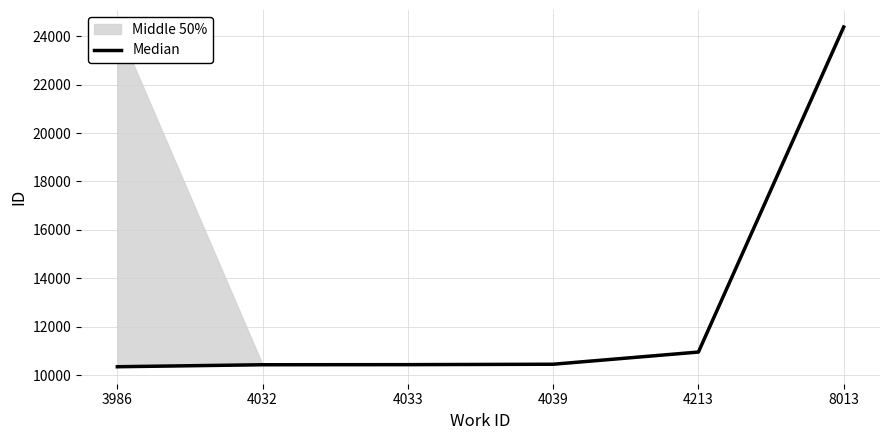

What is the value of the 5th point from the left?

10962